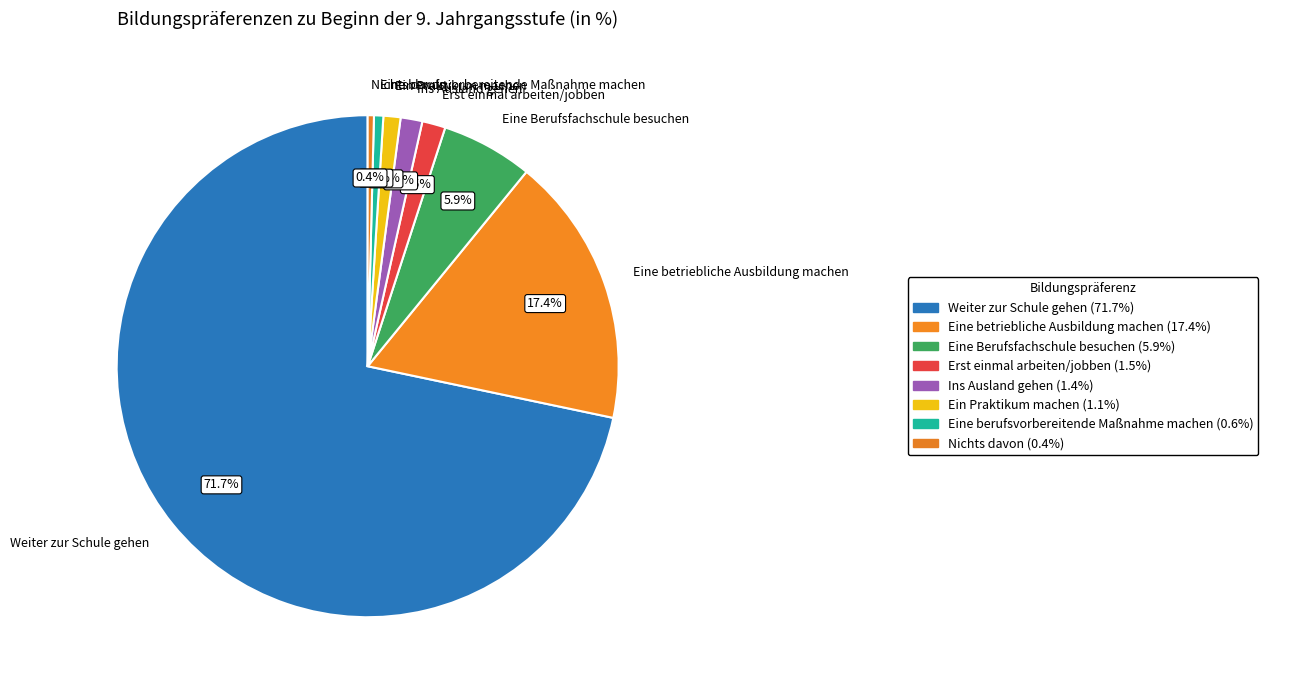

How many slices are in this pie chart?

8